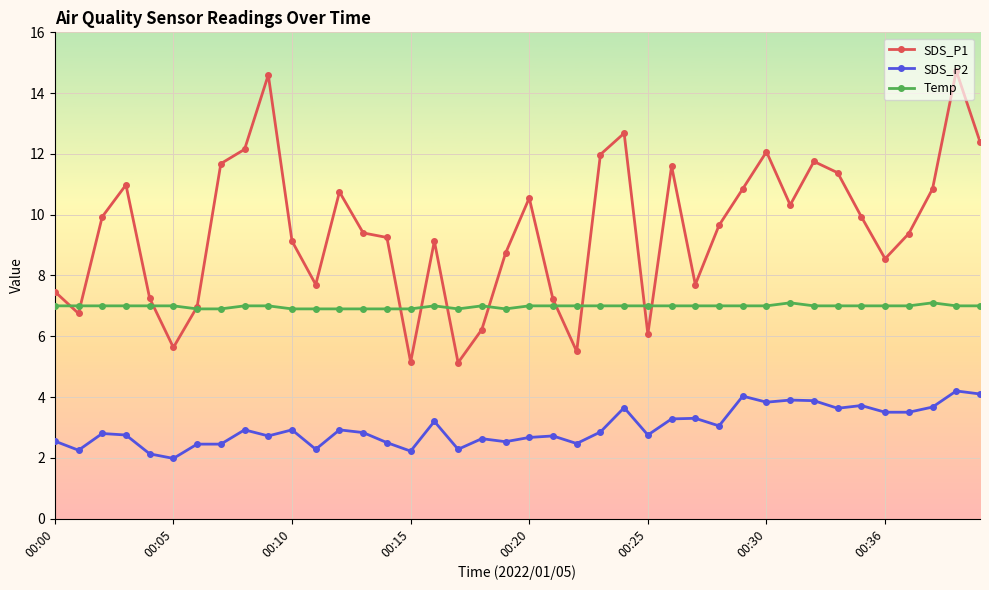

Which series has the widest spread of values?

SDS_P1